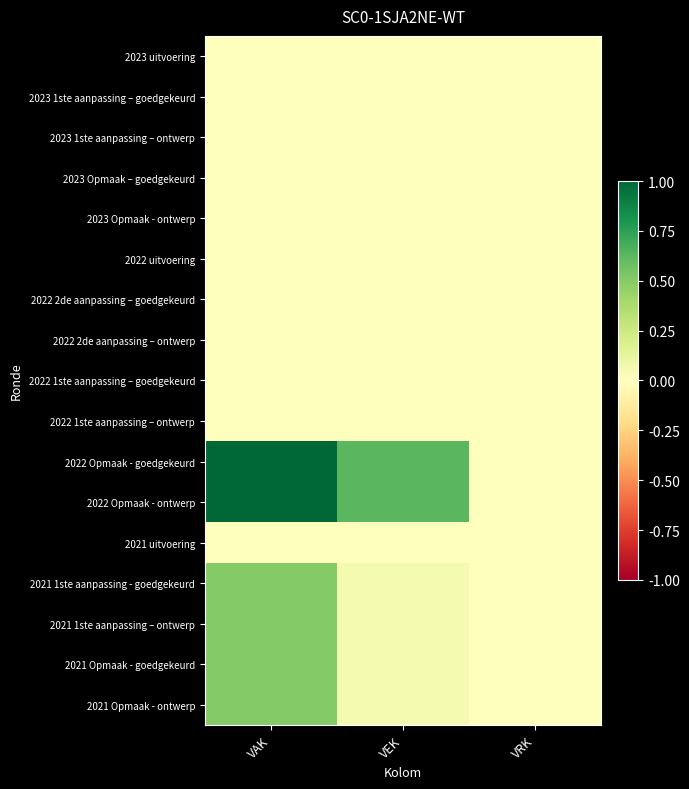

At which category does the chart reach its minimum across all series?

VAK